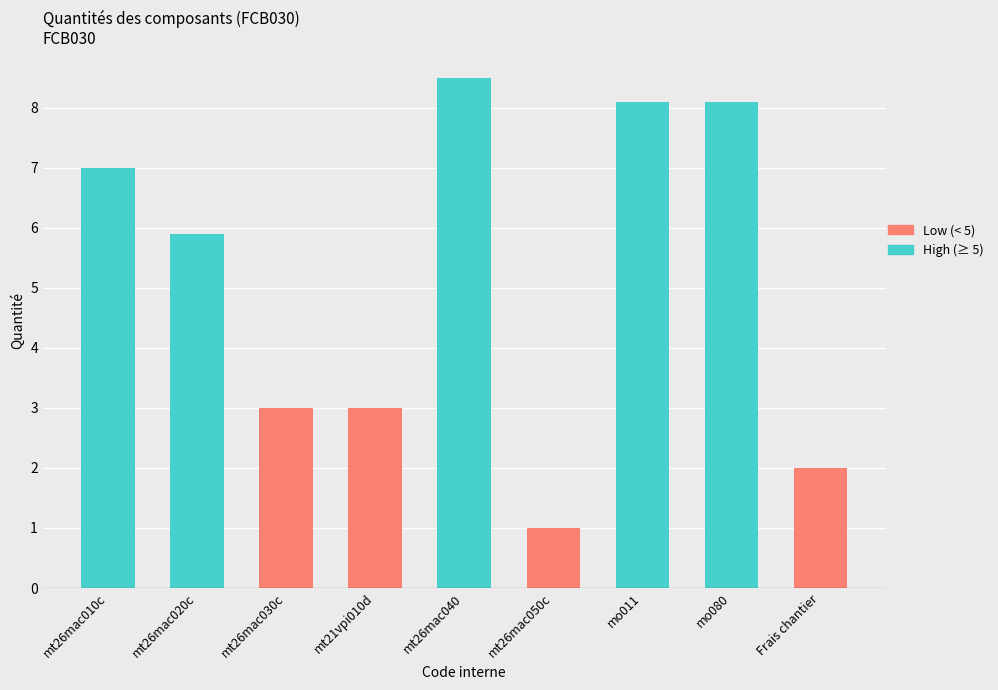

List the labels in order of value, largest first.

mt26mac040, mo011, mo080, mt26mac010c, mt26mac020c, mt26mac030c, mt21vpi010d, Frais chantier, mt26mac050c